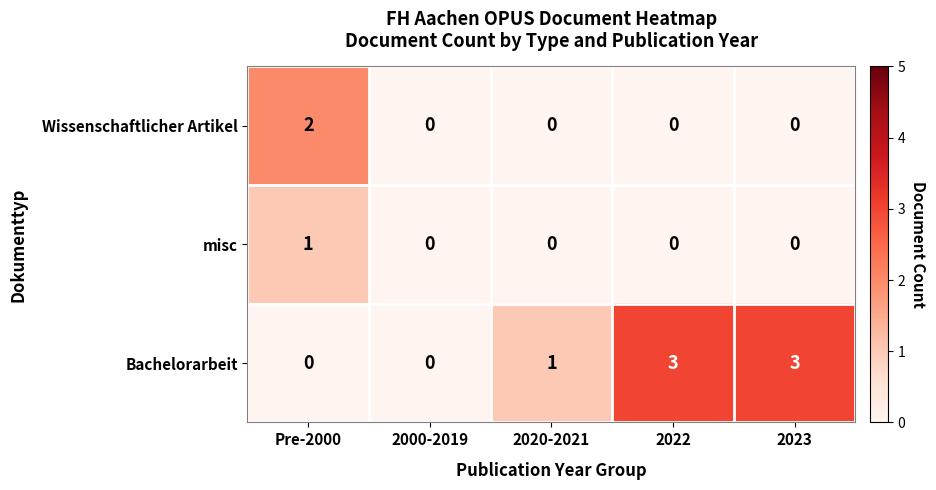

What is the greatest value displayed?

3